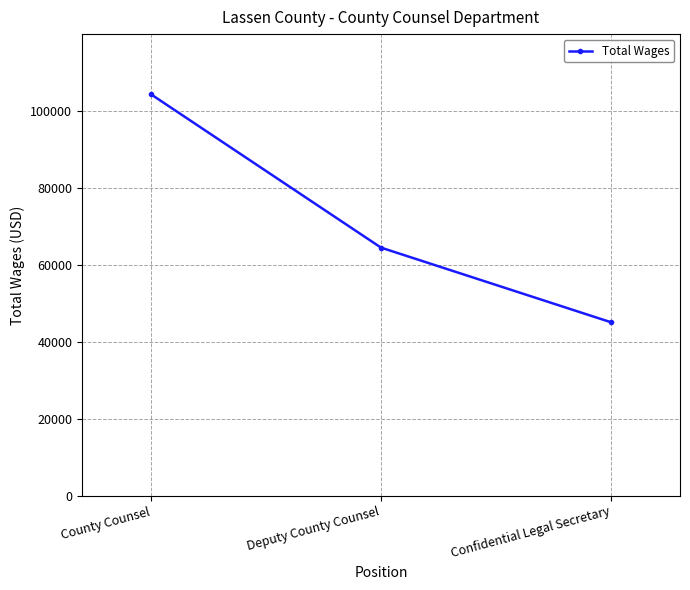

Is it true that the value at County Counsel is 104242?

True